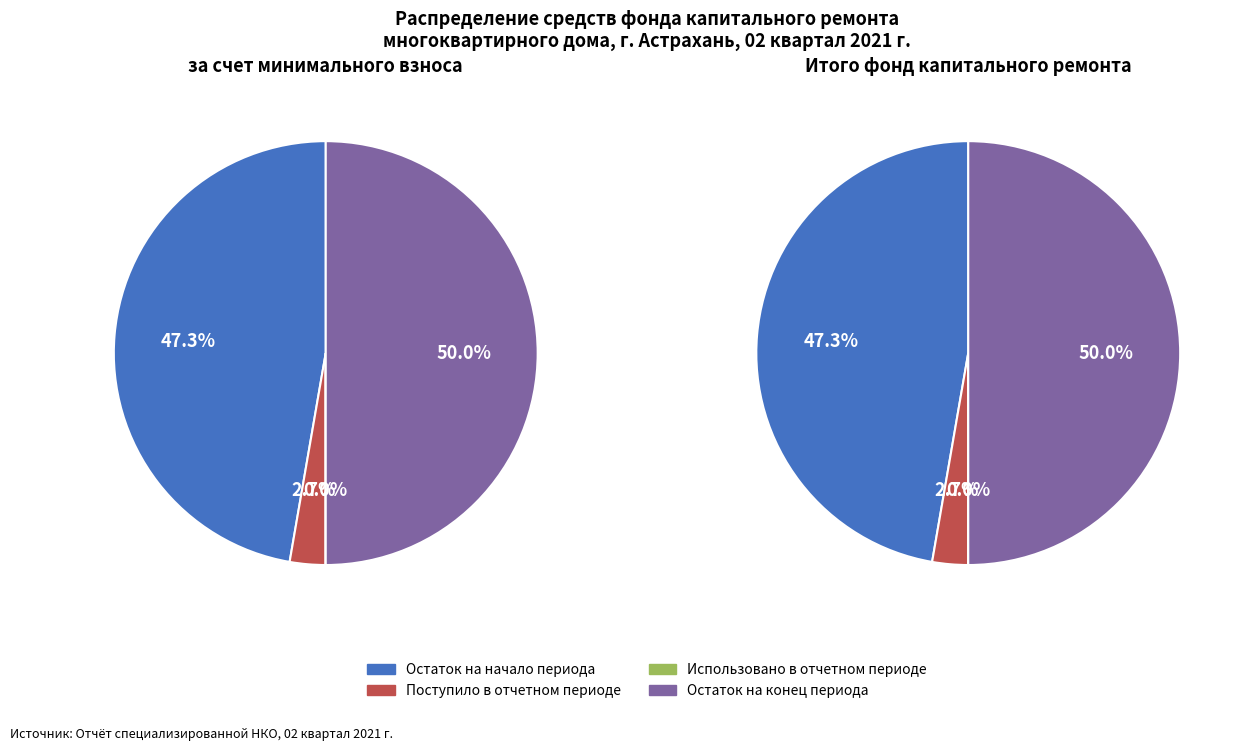

Is there a majority slice in this chart?

No